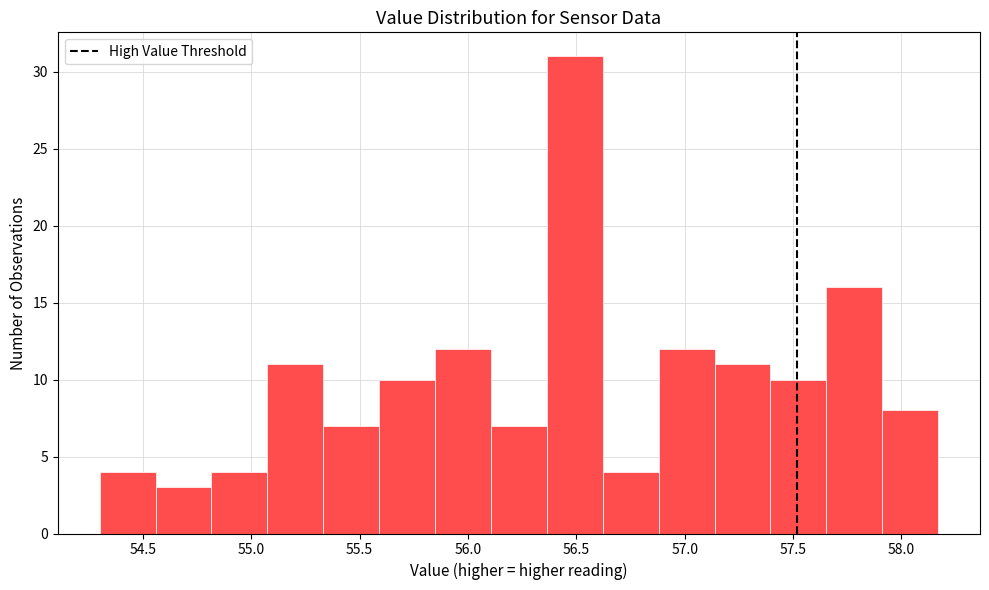

Which range on the x-axis has the tallest bar?

56.35 to 56.60